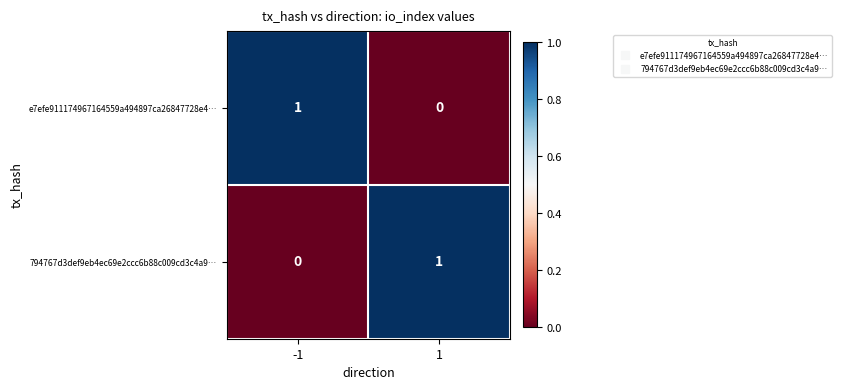

The value of e7efe911174967164559a494897ca26847728e4… at -1 is 1. True or false?

True